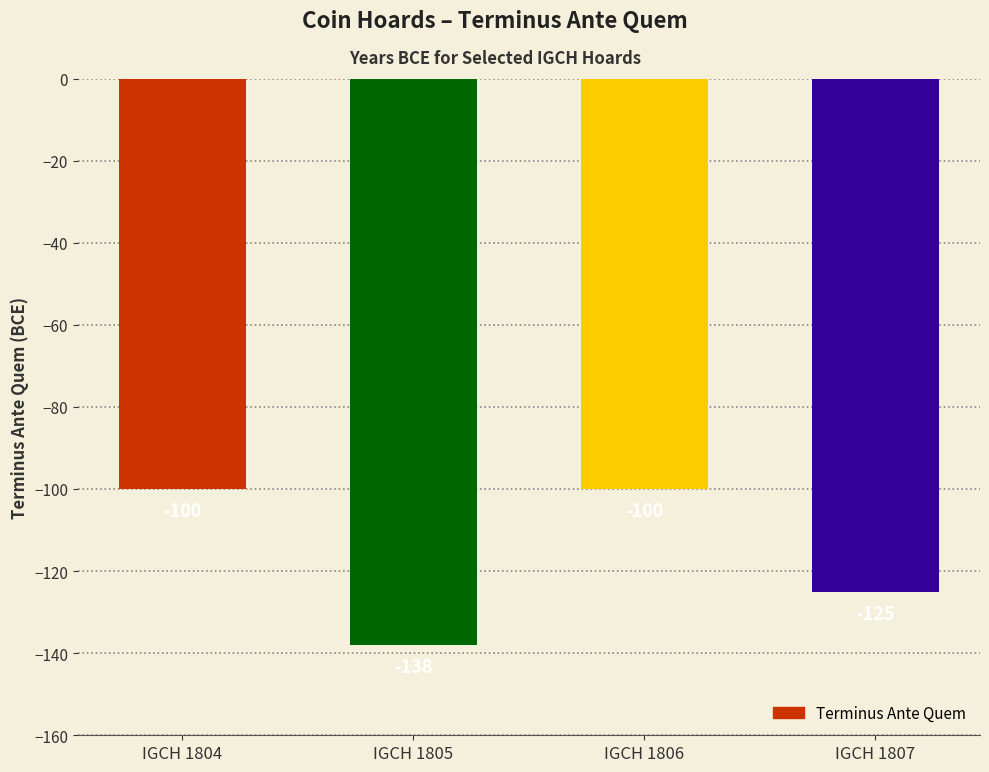

Does the chart contain stacked bars?

No